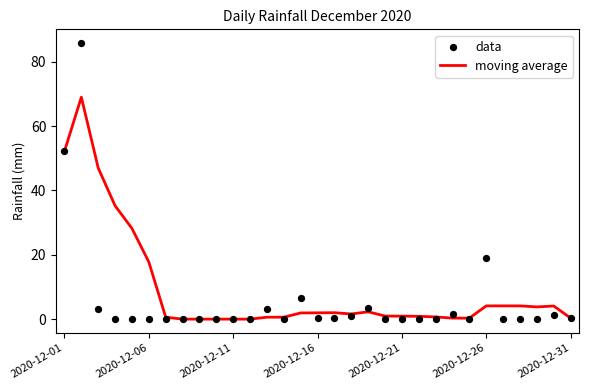

What is the maximum value for moving average?

69.0